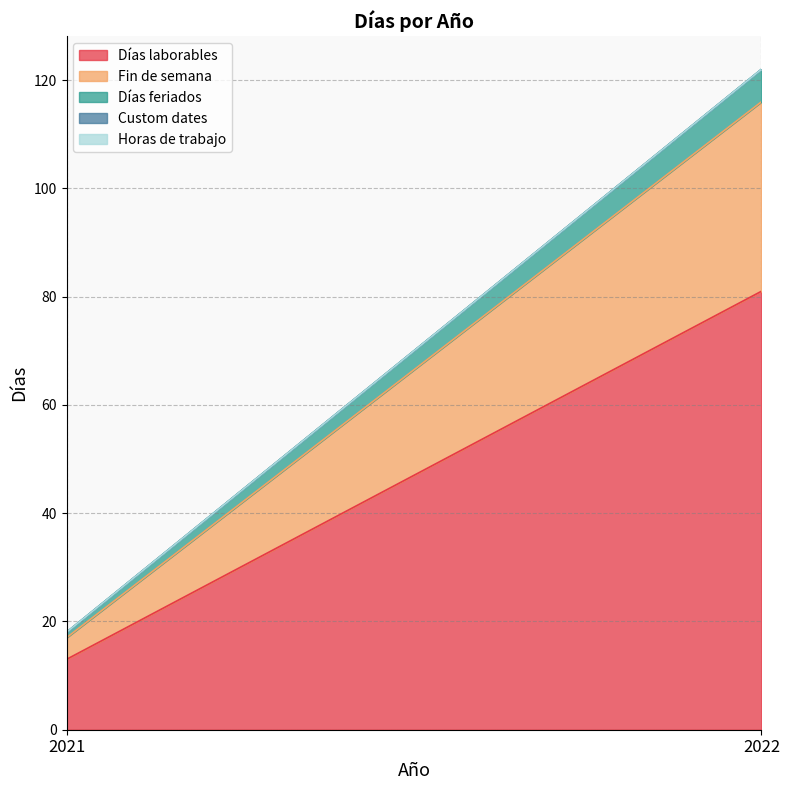

How many Fin de semana values are between 4 and 35?

2